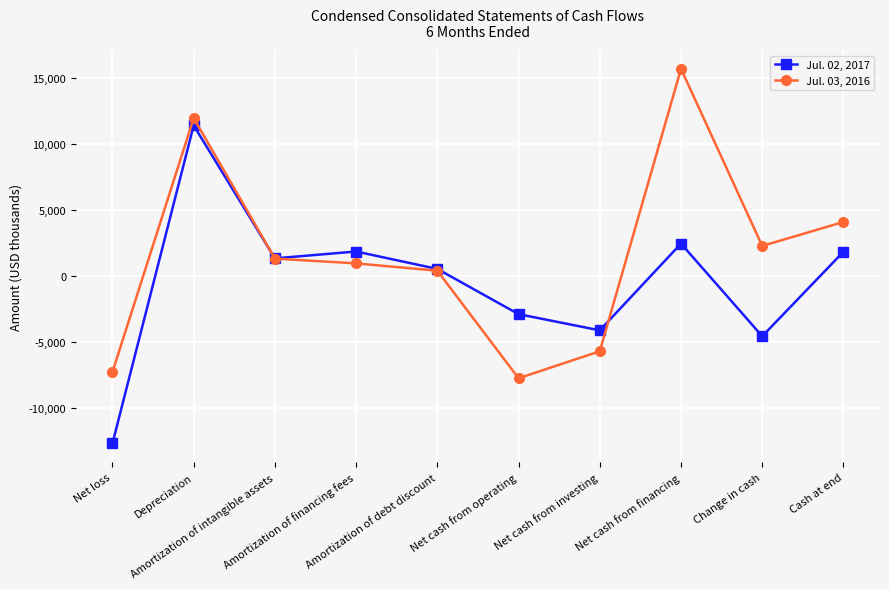

At which category is the sum across all series the highest?

Depreciation